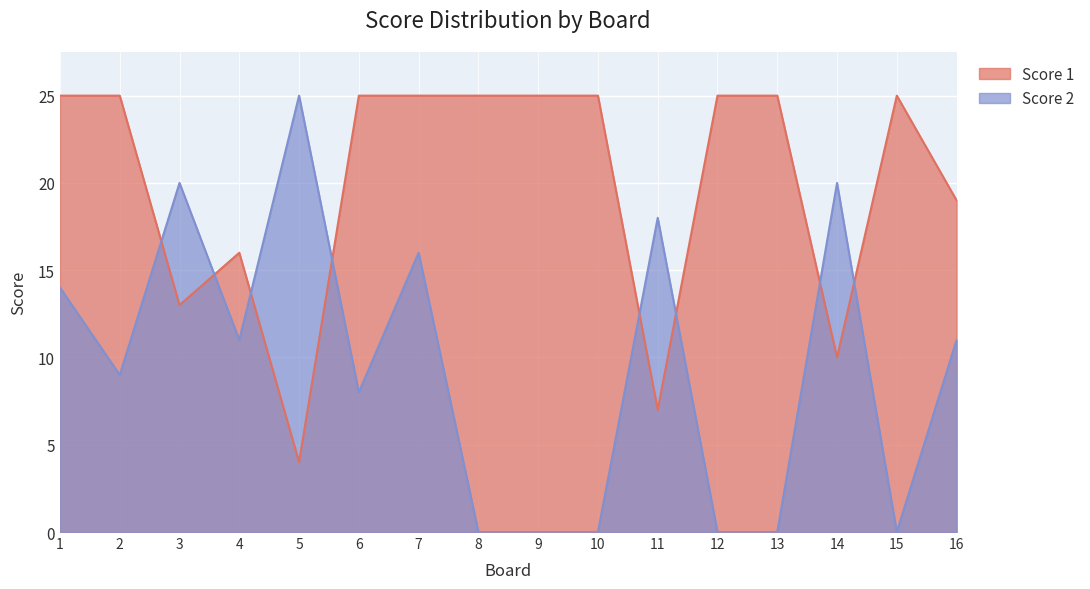

Where do Score 2 and Score 1 first cross each other?

2 and 3